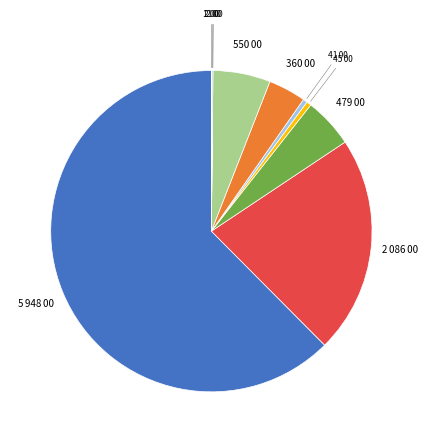

Does any single category account for the majority?

Yes